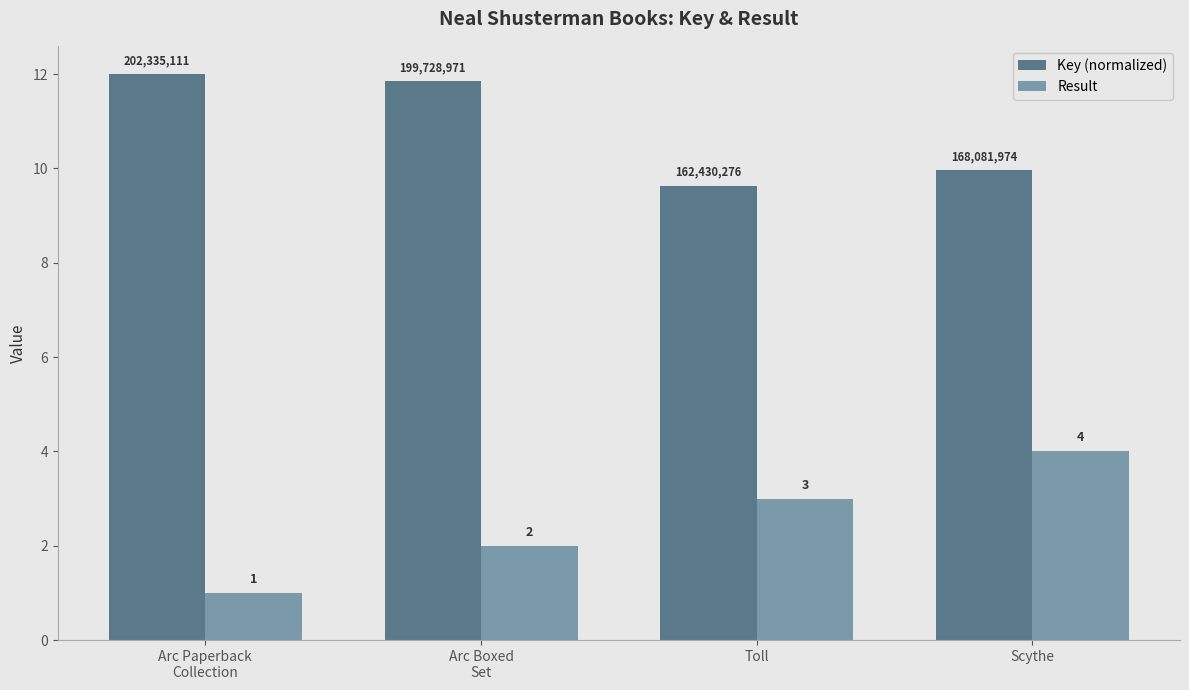

True or false: Result has a value of 0.6 at Arc Paperback
Collection.

False